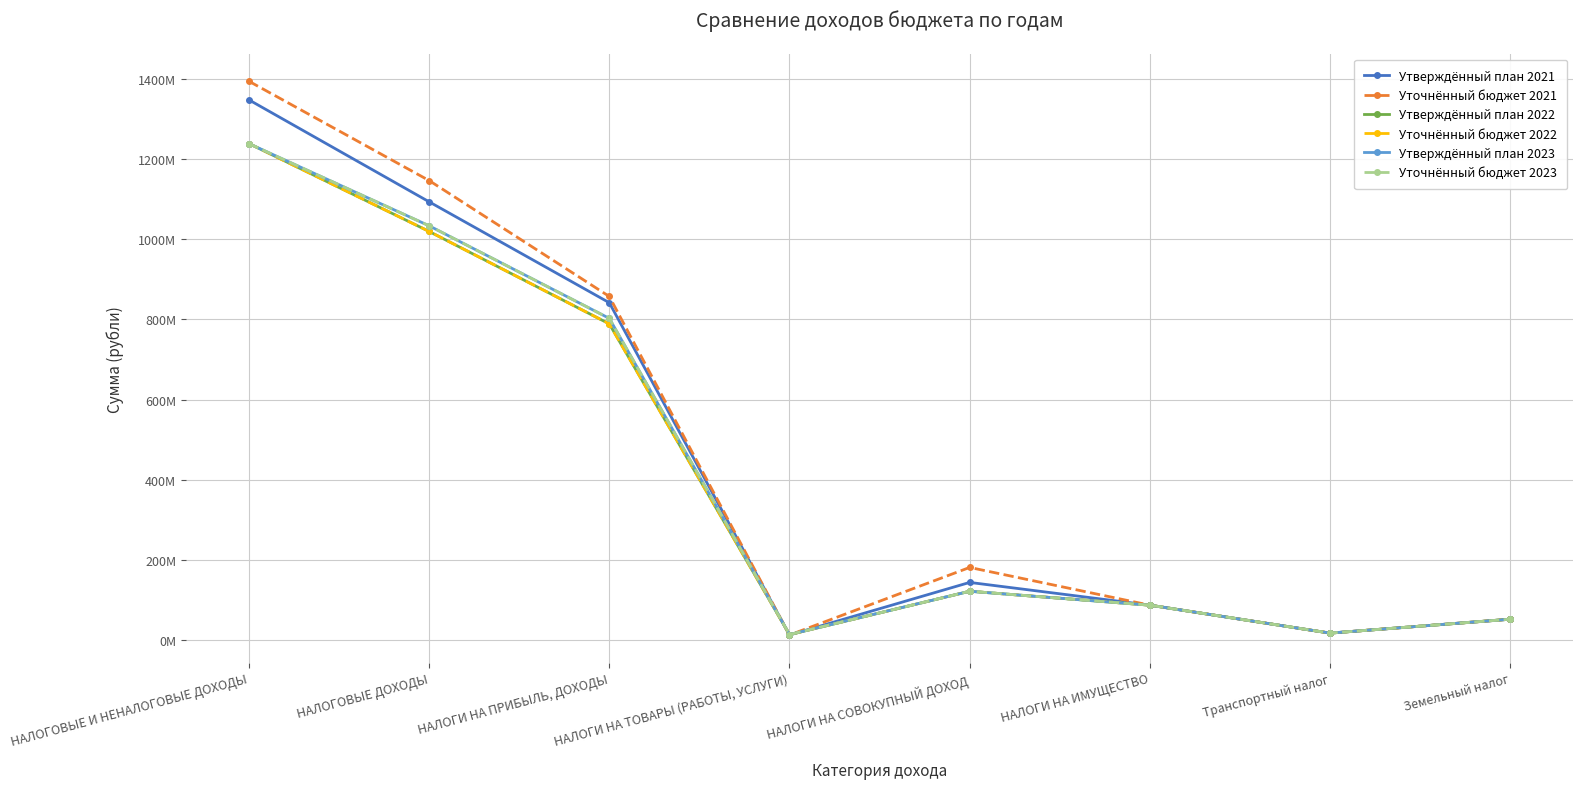

True or false: Утверждённый план 2022 has a value of 87761000.0 at НАЛОГИ НА ИМУЩЕСТВО.

True